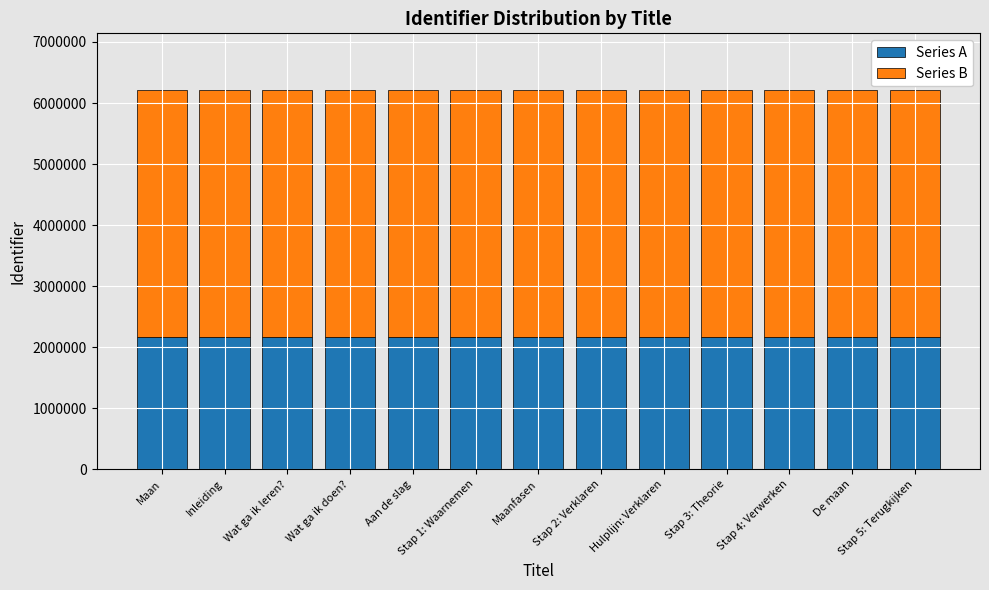

What is the sum of all Series A values?

28256019